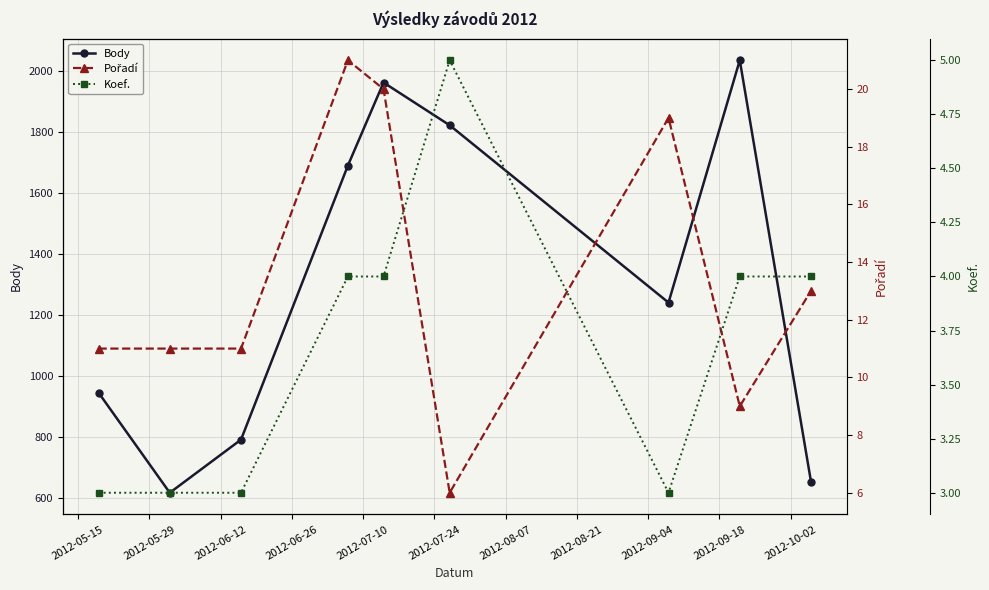

How many interior local peaks does the Body series have?

2